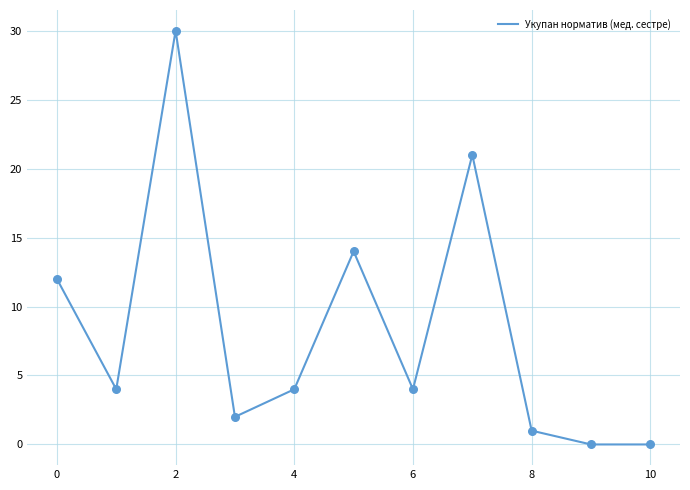

What is the difference between the maximum and minimum values?

30